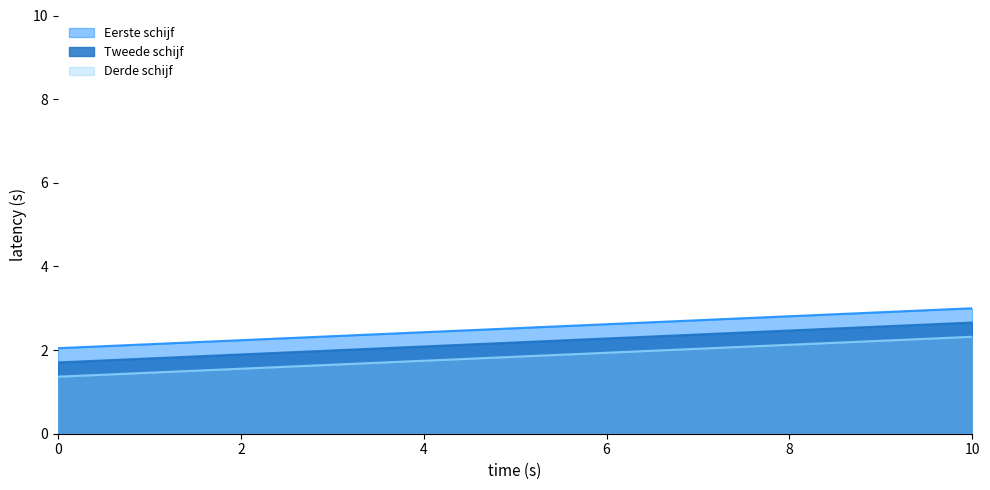

True or false: Derde schijf and Eerste schijf intersect in this chart.

False